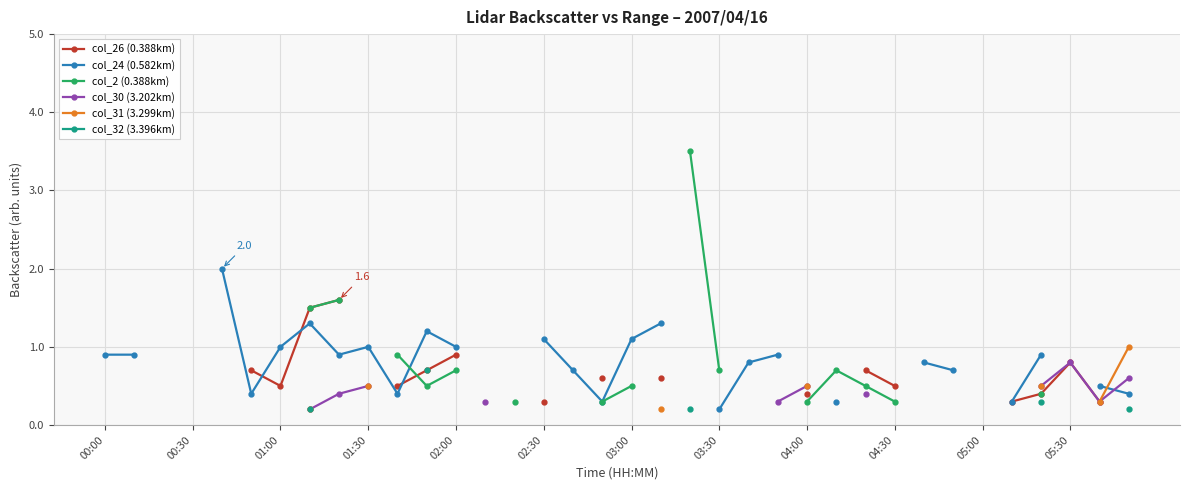

True or false: col_31 (3.299km) has more than 1 points higher than both neighbors.

False